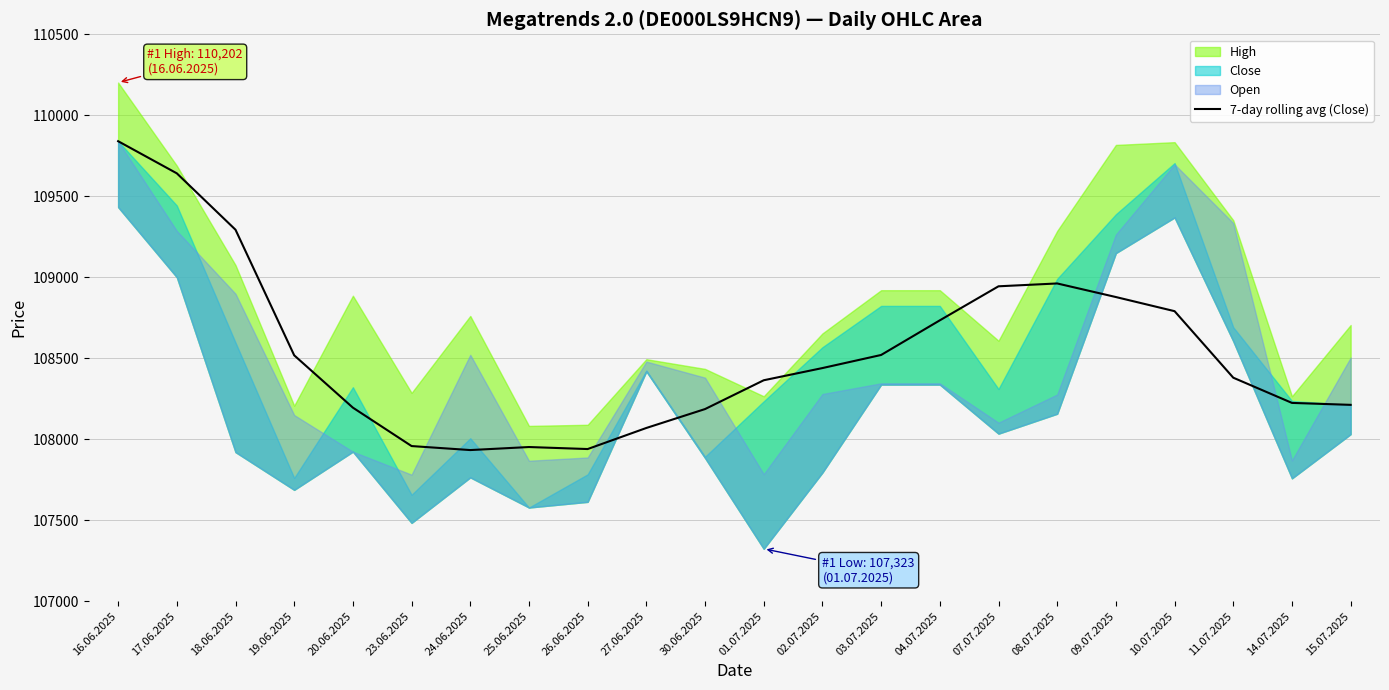

What is the highest value of the 7-day rolling avg (Close) series?

109840.0